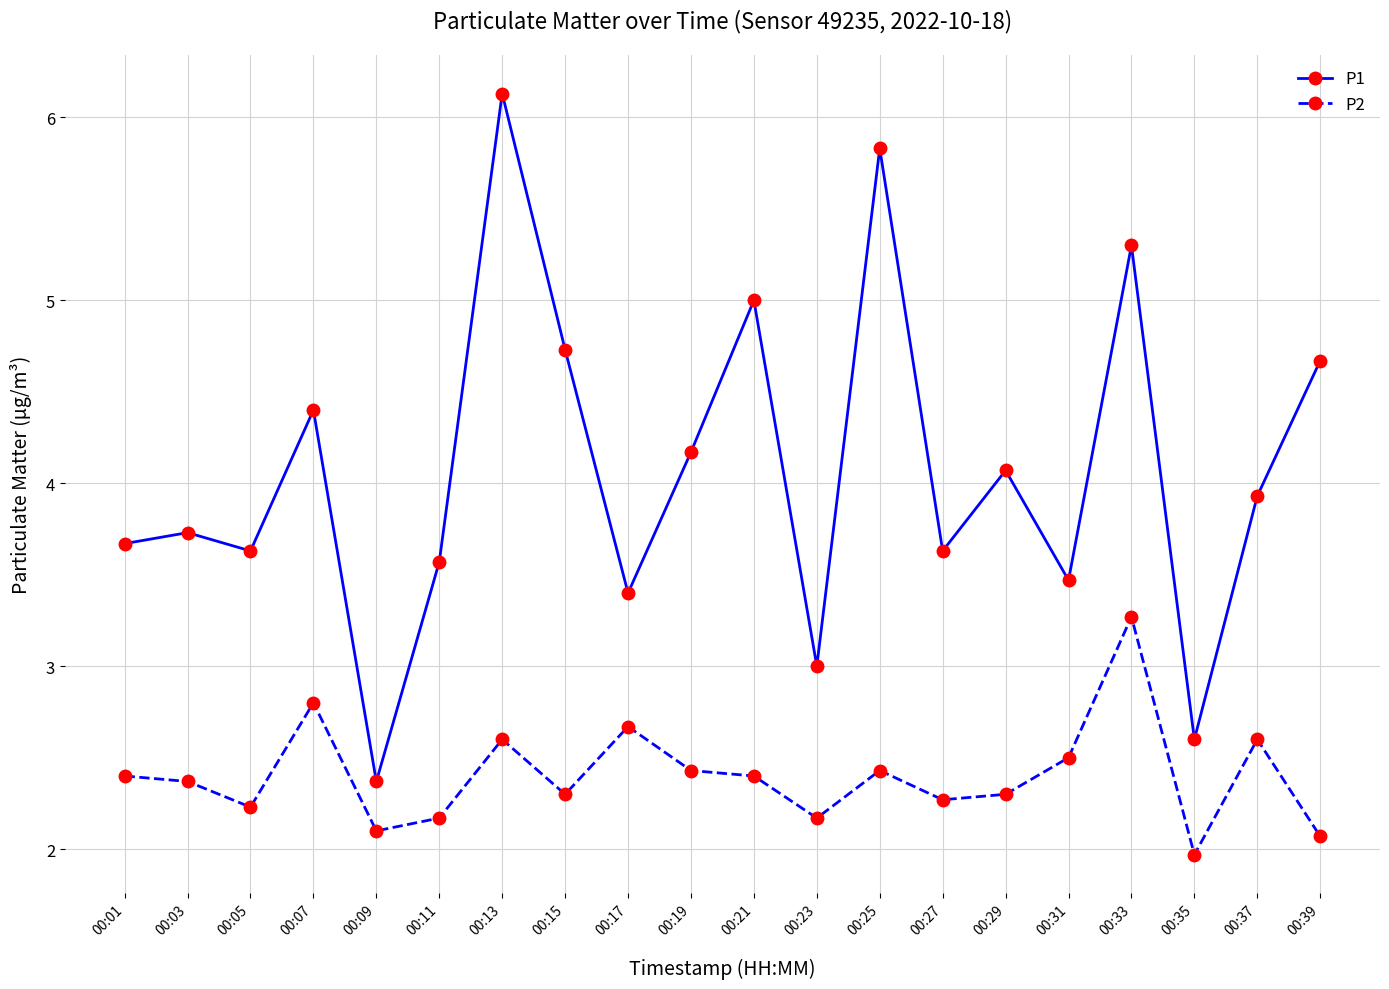

At 00:37, list the series in order from largest to smallest.

P1, P2